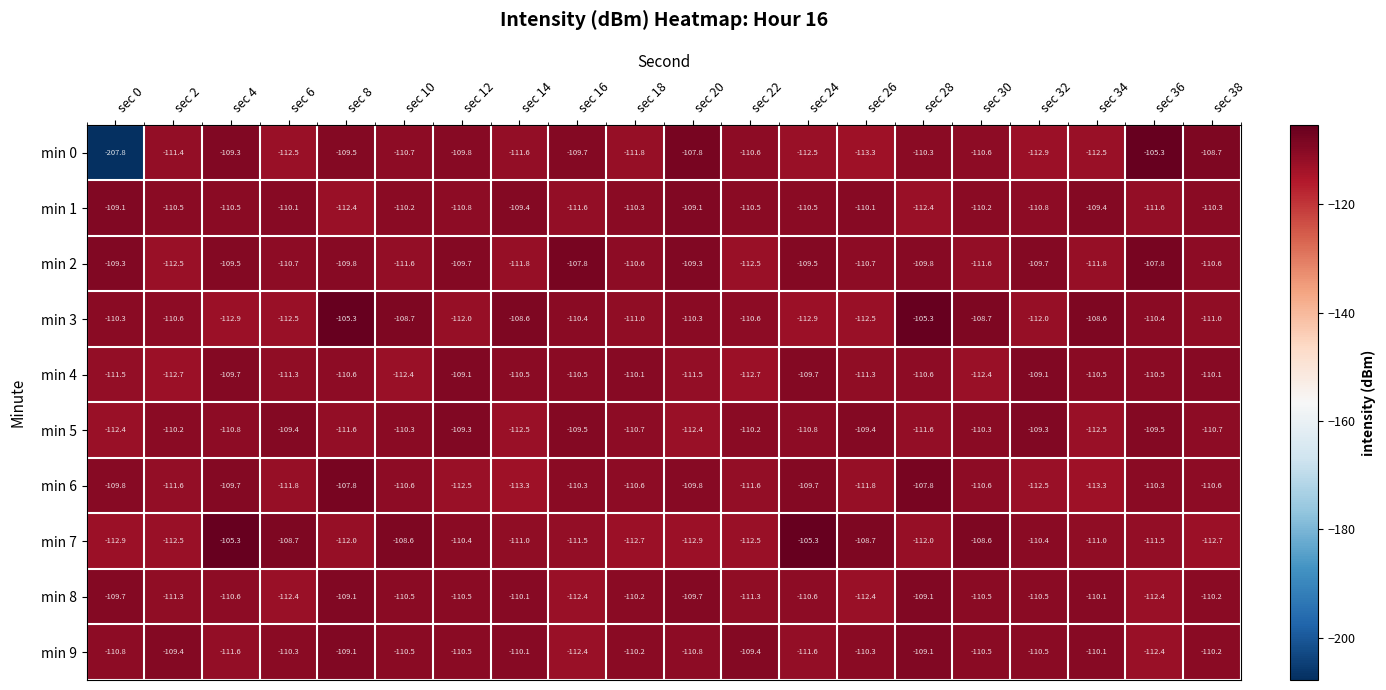

The value of min 3 at sec 32 is -112.0. True or false?

True